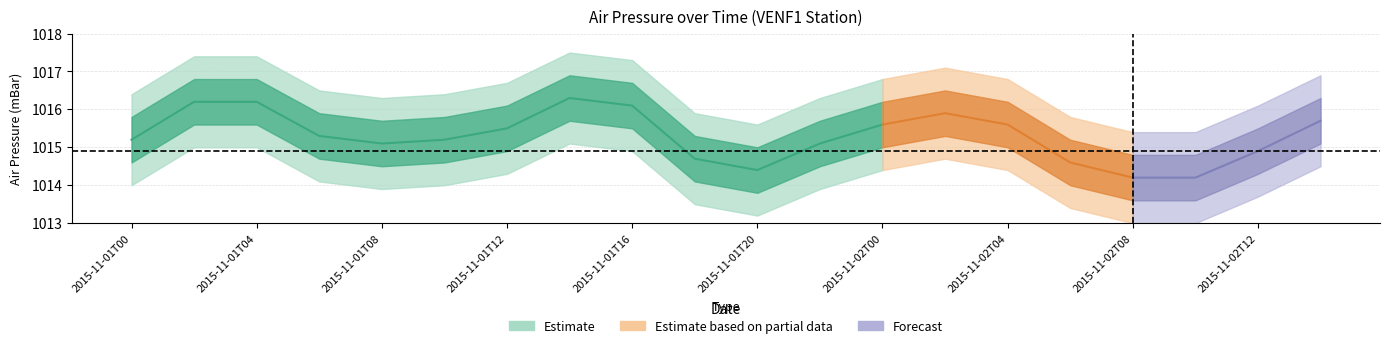

Which category has the lowest value in the air_pressure(mBar) series?

2015-11-02T08